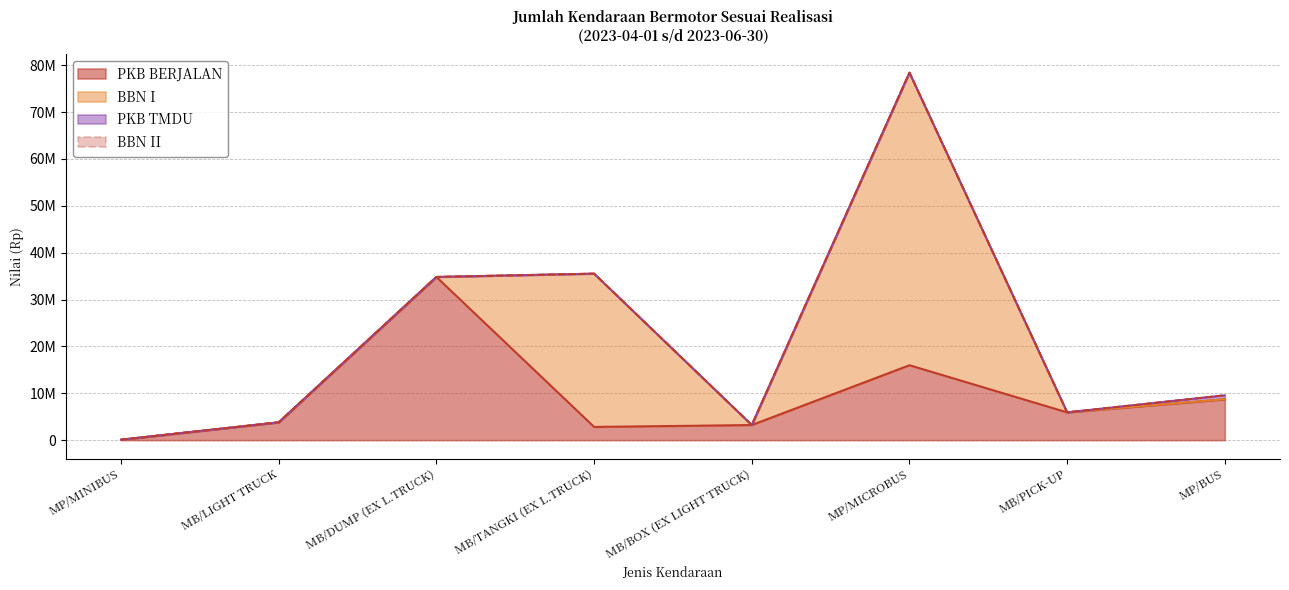

True or false: PKB BERJALAN has a value of 8509617 at MP/MICROBUS.

False